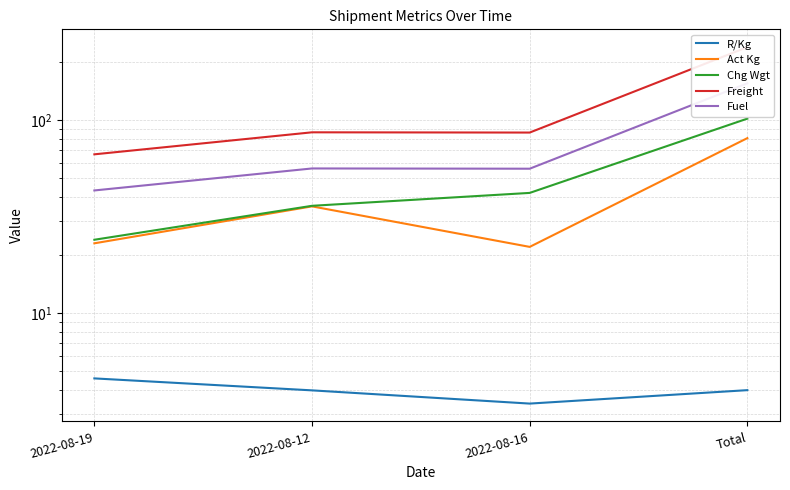

Which category has the lowest value in the Fuel series?

2022-08-19